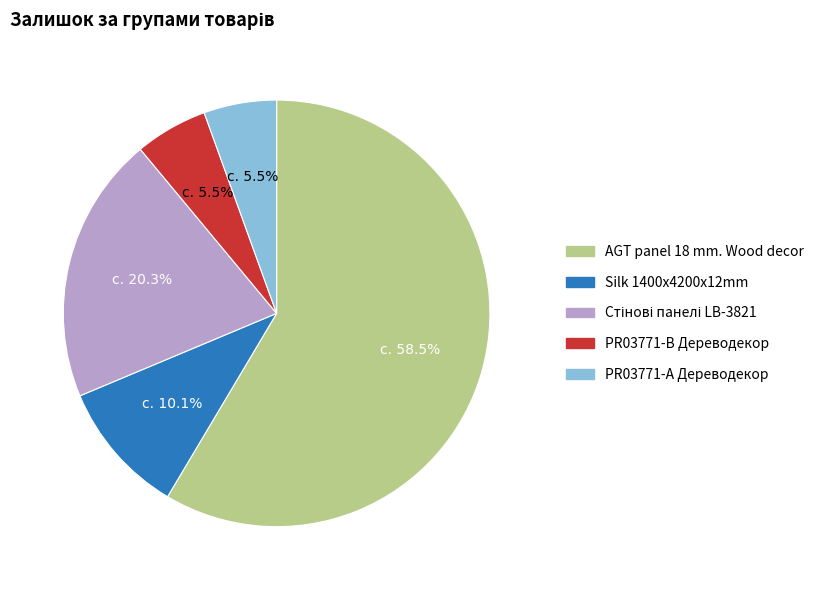

Does any single category account for the majority?

Yes